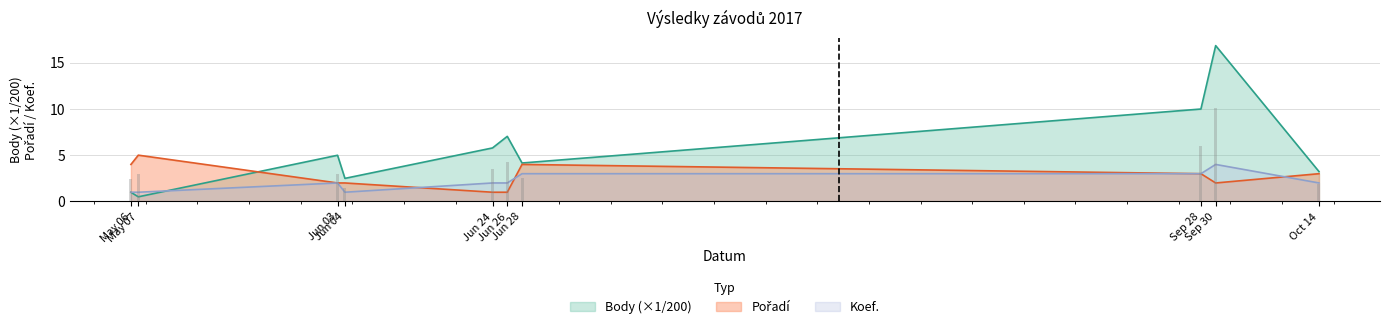

True or false: Koef. has a value of 1.7 at Jun 28.

False